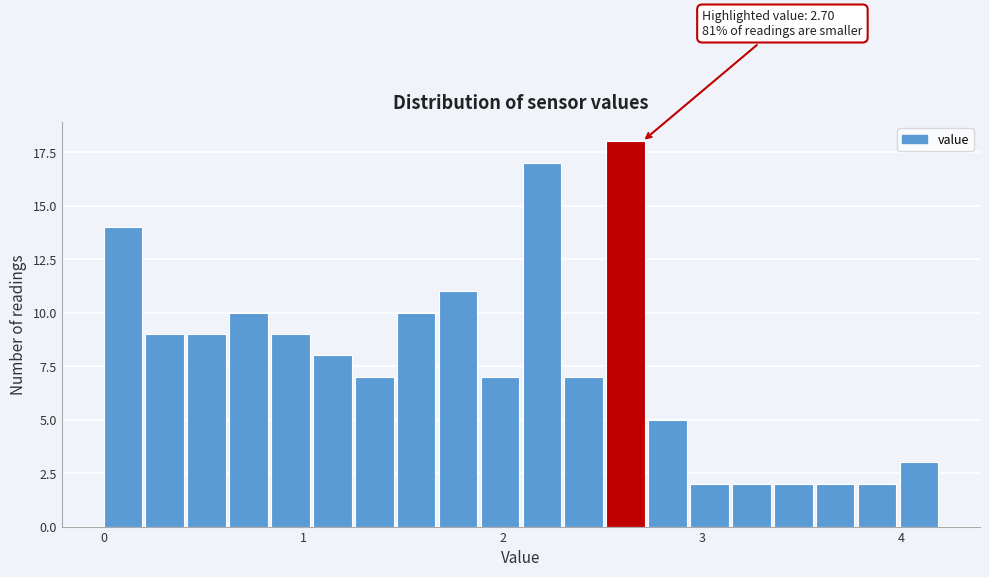

Read against the x-axis, roughly where is the centre of the tallest bar?

2.6